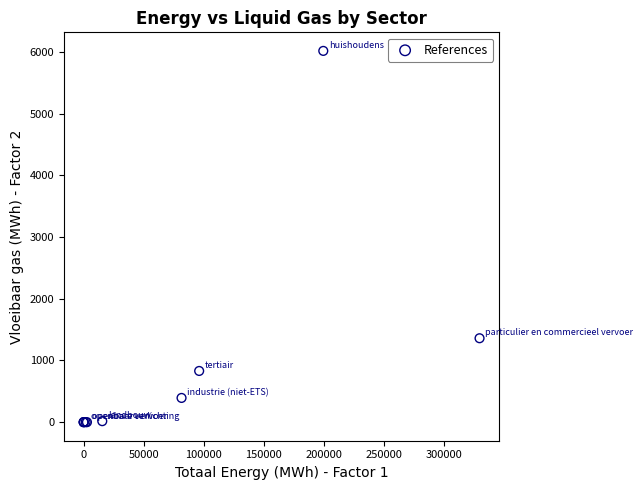

What Y value in the scatter plot is closest to 3009?

1360.7